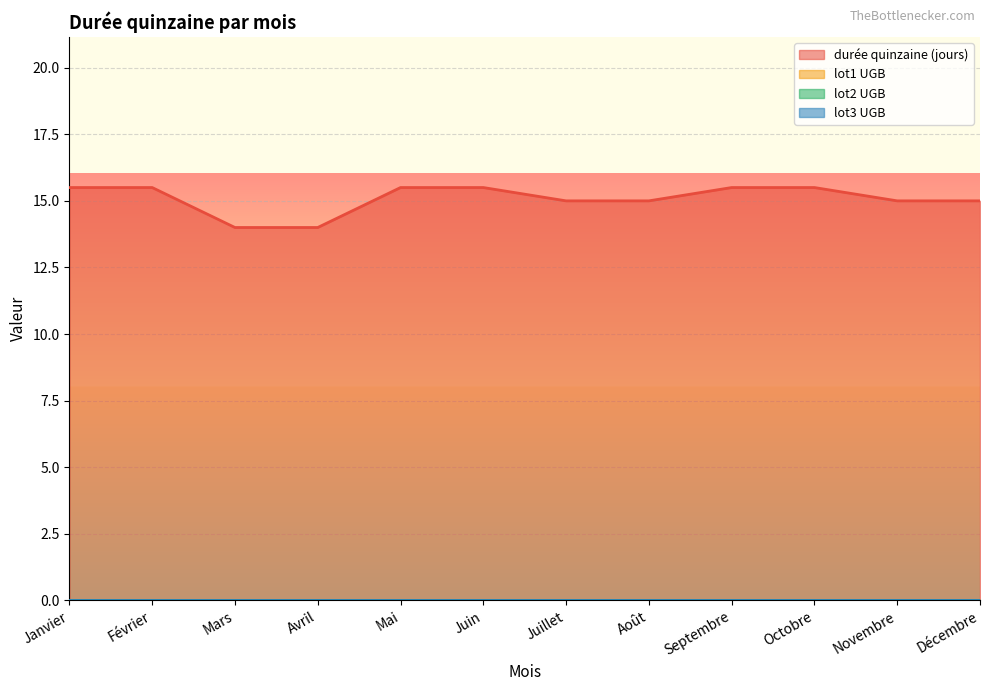

Reading left to right, list all the values displayed in this chart.

durée quinzaine (jours): Janvier=15.5	Février=15.5	Mars=14.0	Avril=14.0	Mai=15.5	Juin=15.5	Juillet=15.0	Août=15.0	Septembre=15.5	Octobre=15.5	Novembre=15.0	Décembre=15.0
lot1 UGB: Janvier=0.0	Février=0.0	Mars=0.0	Avril=0.0	Mai=0.0	Juin=0.0	Juillet=0.0	Août=0.0	Septembre=0.0	Octobre=0.0	Novembre=0.0	Décembre=0.0
lot2 UGB: Janvier=0.0	Février=0.0	Mars=0.0	Avril=0.0	Mai=0.0	Juin=0.0	Juillet=0.0	Août=0.0	Septembre=0.0	Octobre=0.0	Novembre=0.0	Décembre=0.0
lot3 UGB: Janvier=0.0	Février=0.0	Mars=0.0	Avril=0.0	Mai=0.0	Juin=0.0	Juillet=0.0	Août=0.0	Septembre=0.0	Octobre=0.0	Novembre=0.0	Décembre=0.0